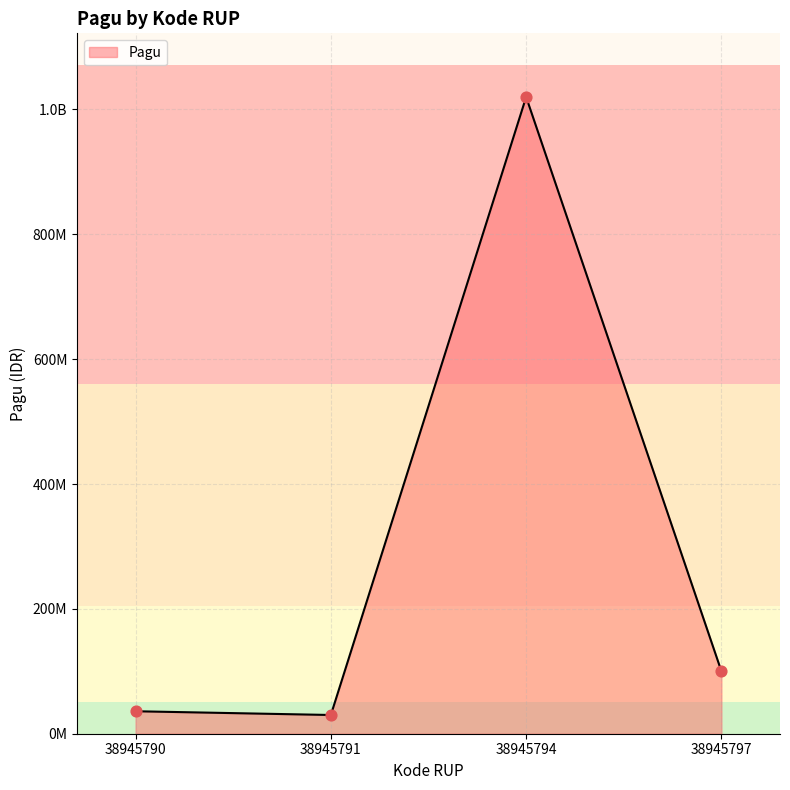

What is the ratio of the value at 38945791 to the value at 38945797?

0.3